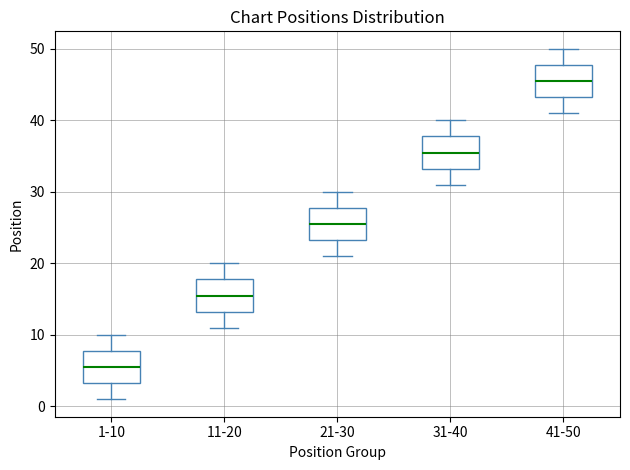

Which box's median line is the lowest?

1-10